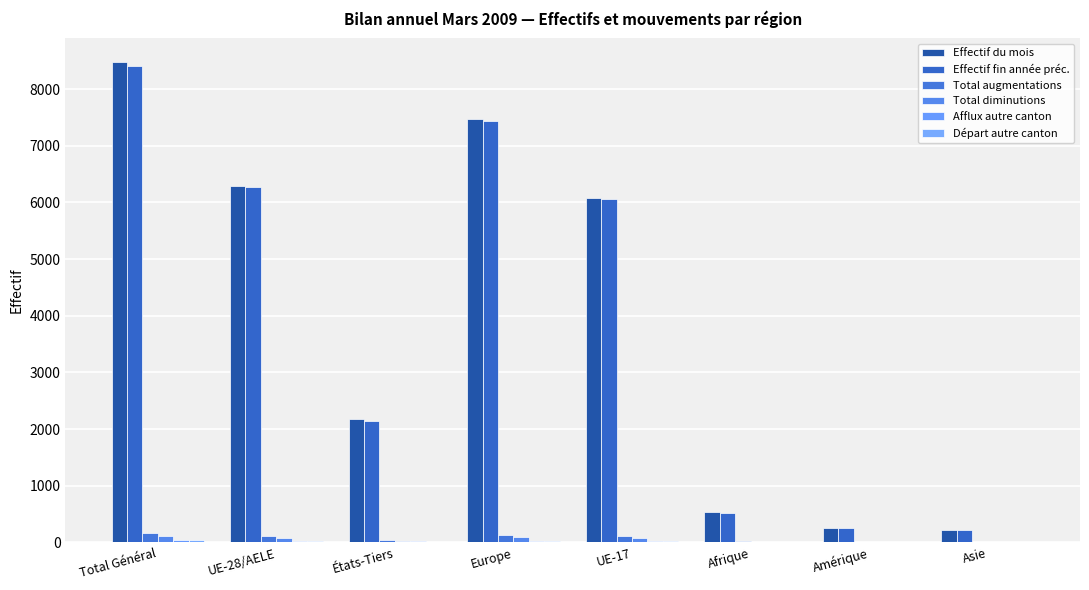

How many data points does each series have?

8